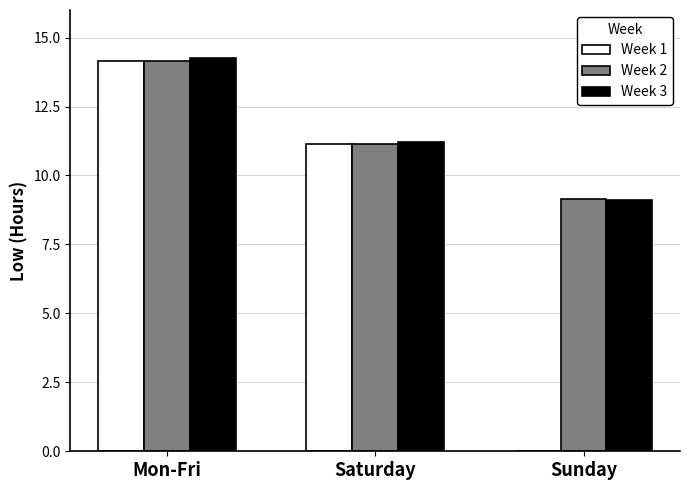

What is the sum of the Week 3 values at Sunday and Saturday?

20.3